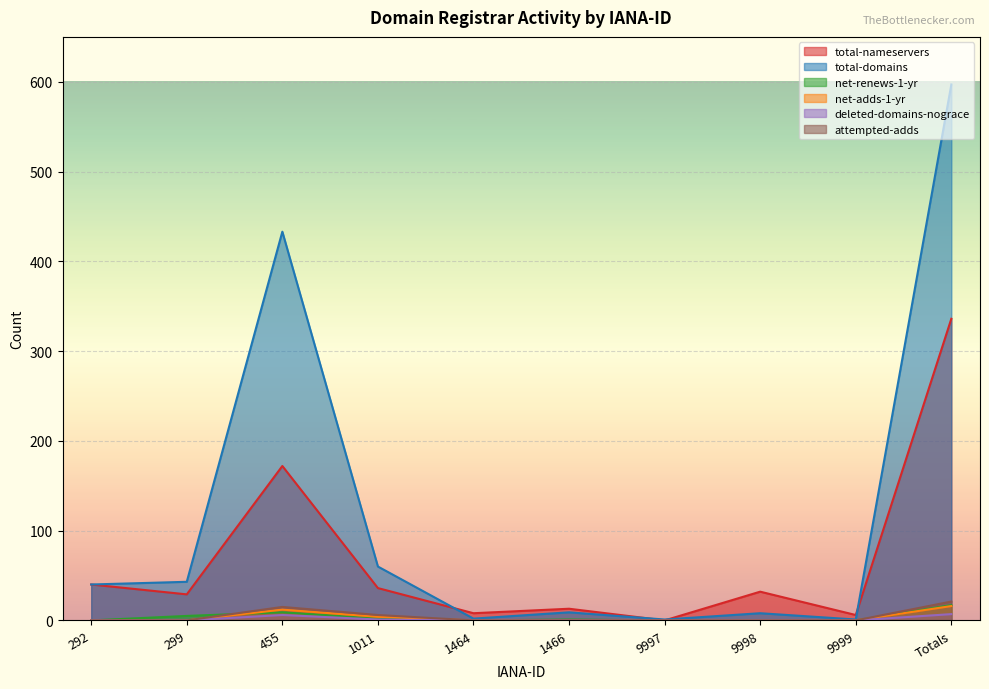

What is the total value across all series at 9998?

40